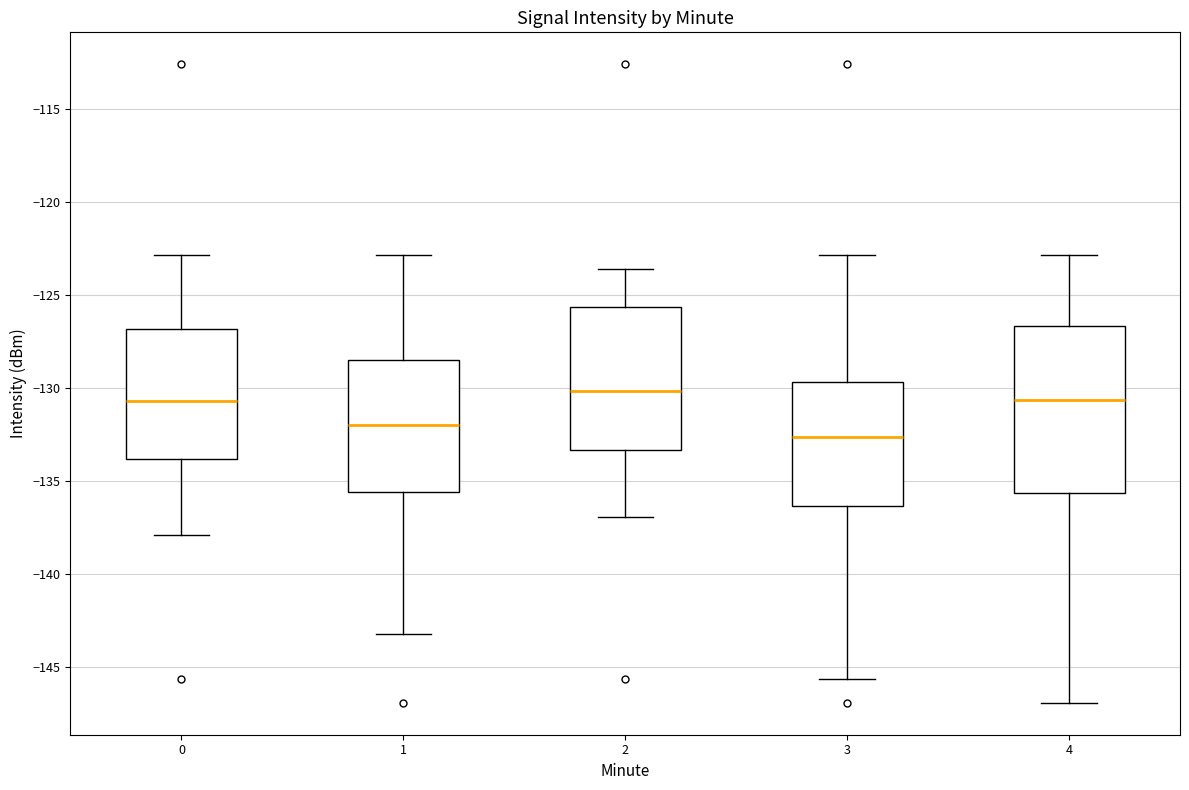

Comparing the boxes themselves (not the whiskers), which one is the tallest?

4